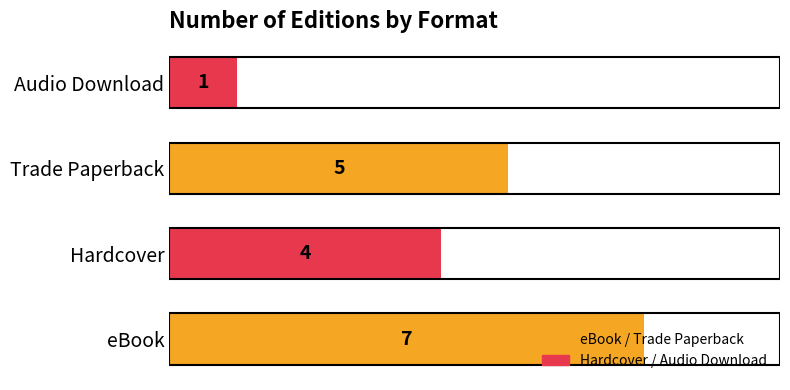

Rank the categories by value from highest to lowest.

eBook, Trade Paperback, Hardcover, Audio Download